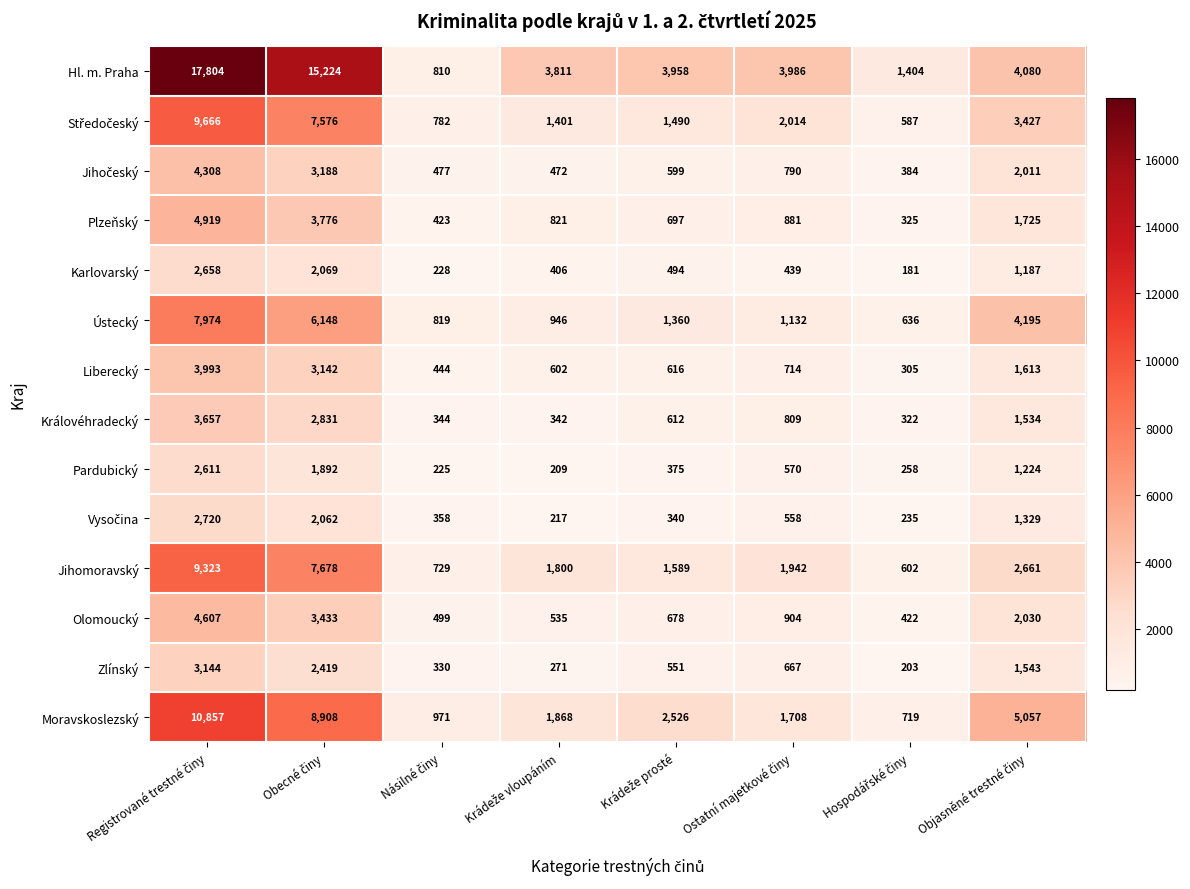

What is the difference between the second highest and minimum values in the Plzeňský series?

3451